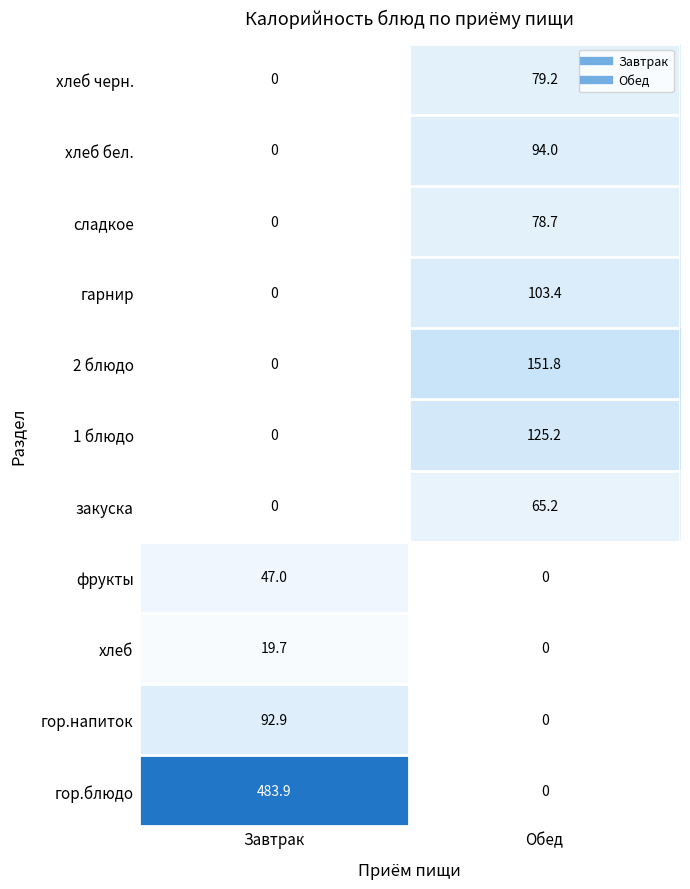

Which series has the largest total across all categories?

гор.блюдо